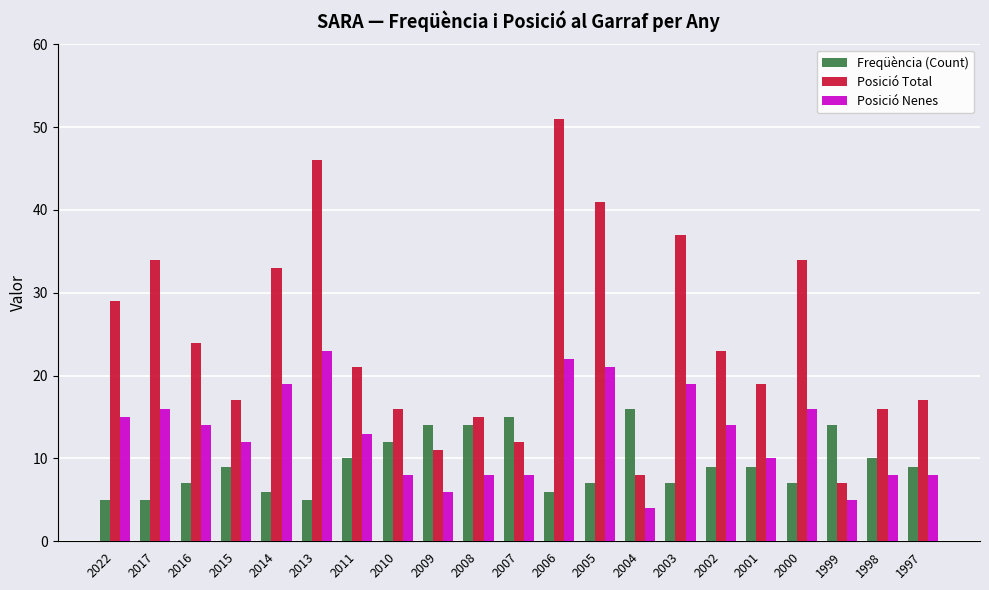

How many bars are there in total?

63